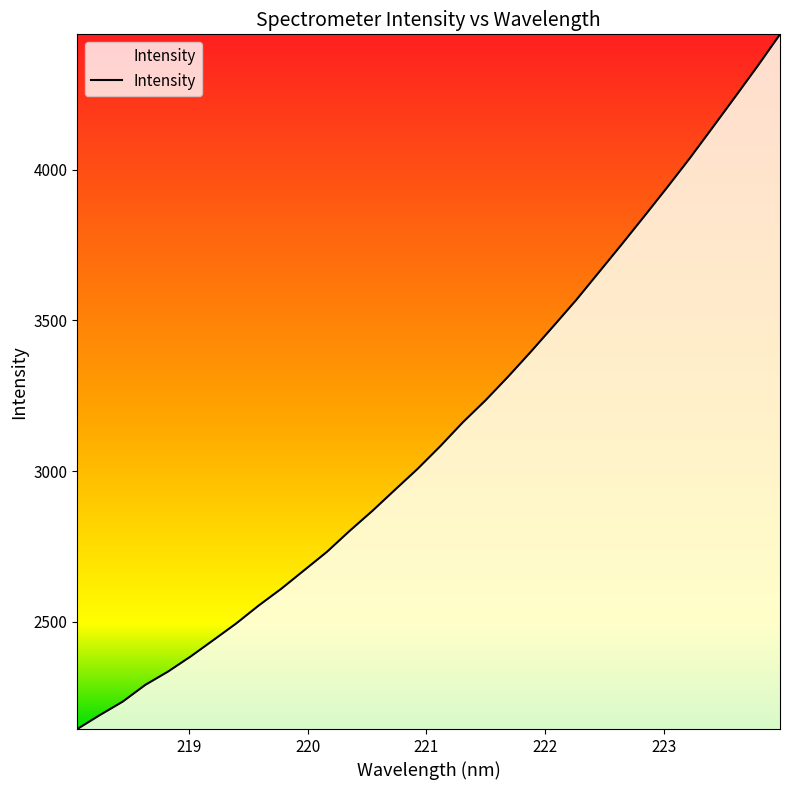

What is the difference between the maximum and minimum values?

2304.1